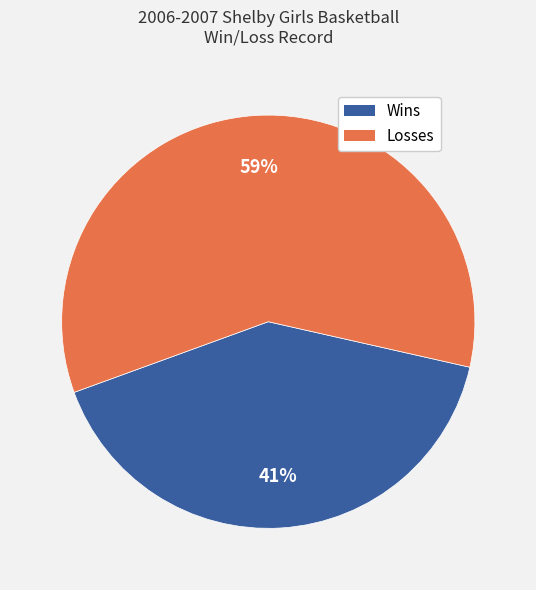

Which has a higher value, Wins or Losses?

Losses